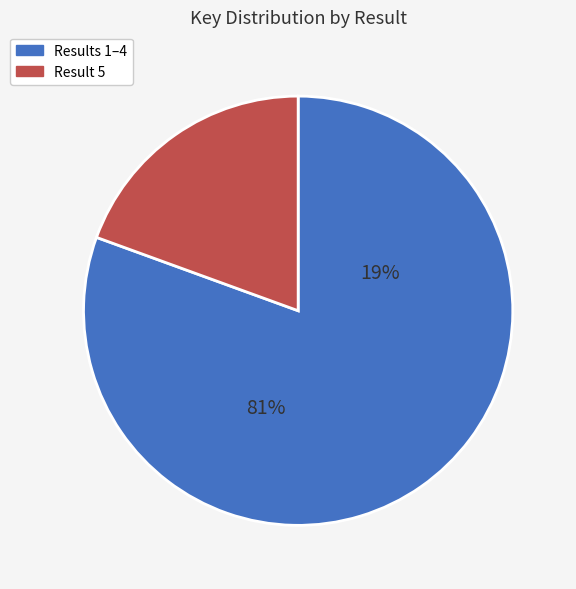

Is the sum of 5 and 4 greater than half?

No